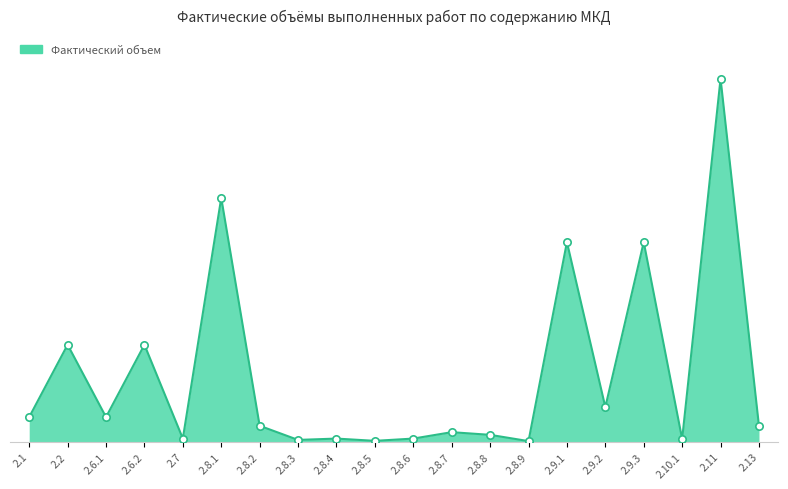

What is the change in value from 2.6.2 to 2.8.3?

-713